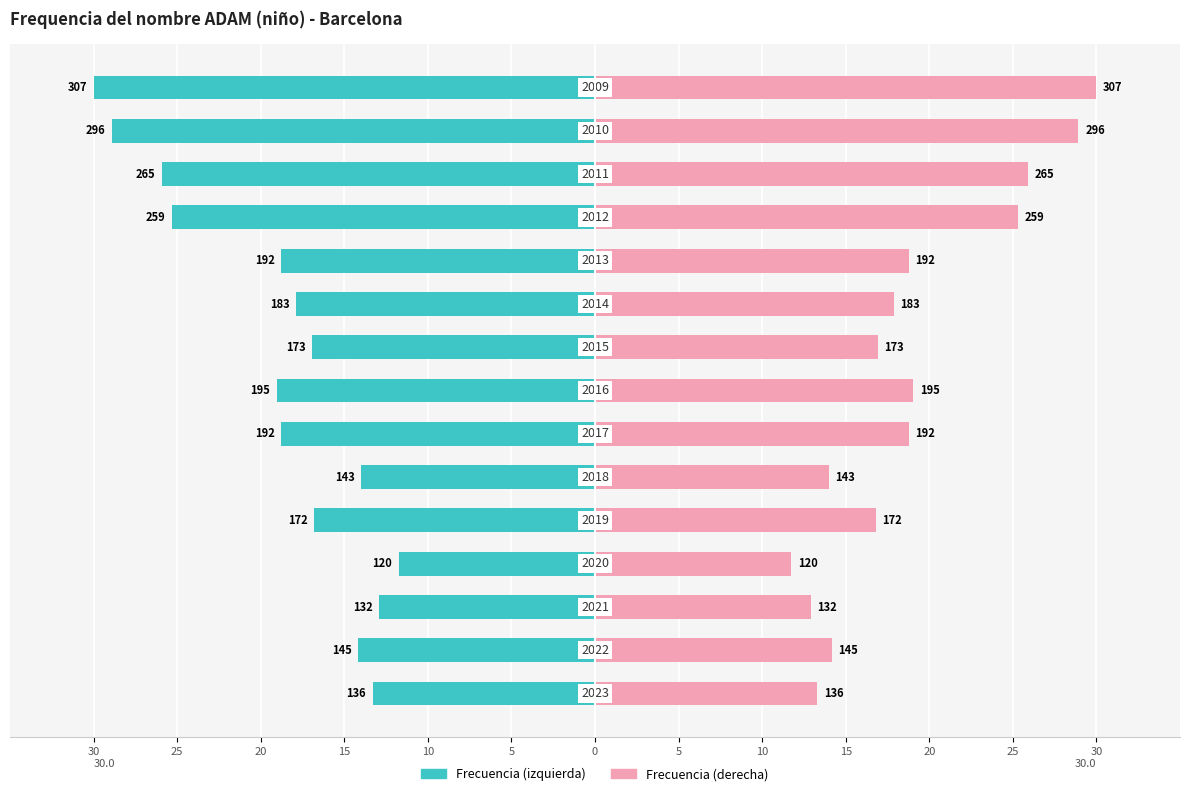

Between 20 and 15, which series saw the biggest shift?

Frecuencia (izquierda)